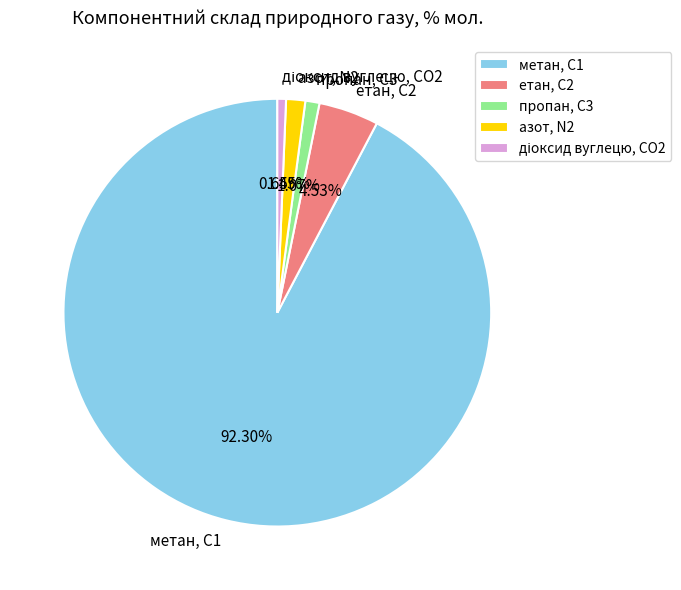

To the nearest percent, what is the average slice percentage?

20%